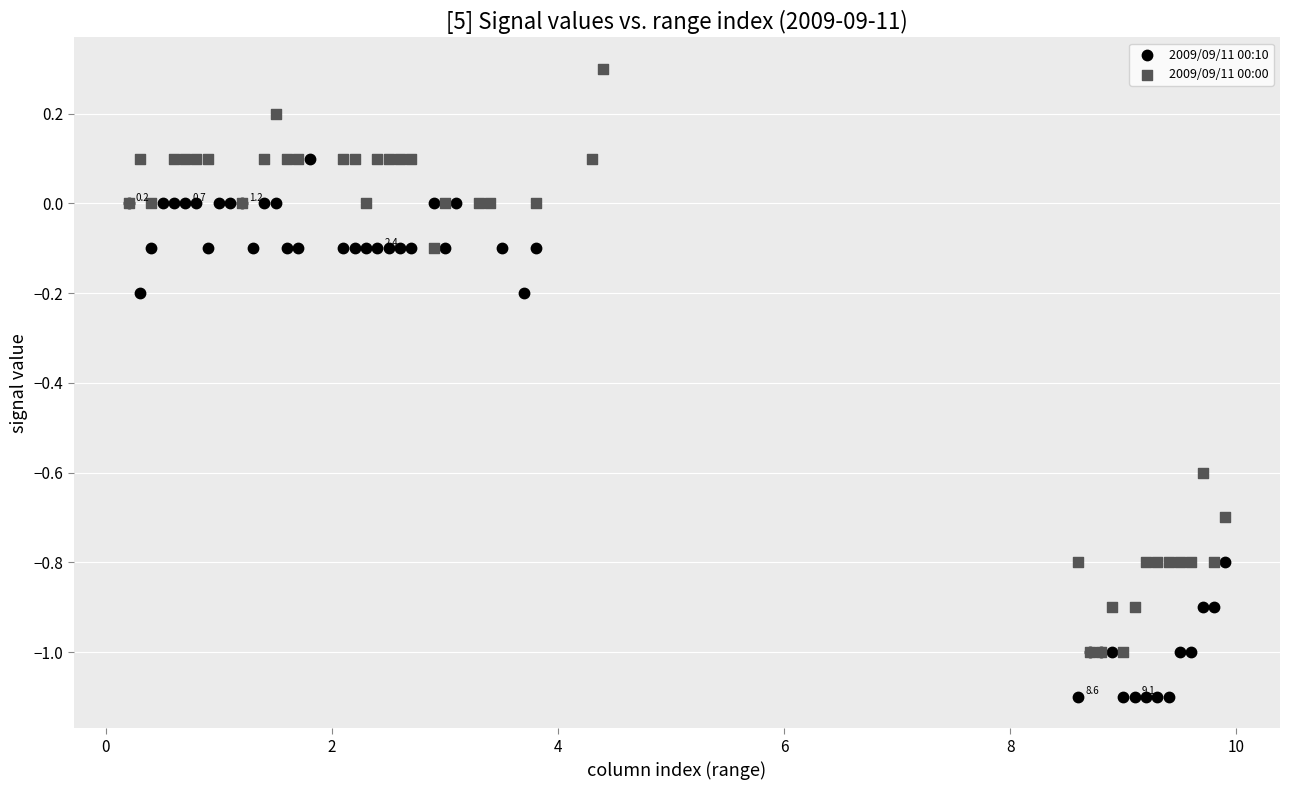

Which series has the largest Y range (max minus min)?

2009/09/11 00:00